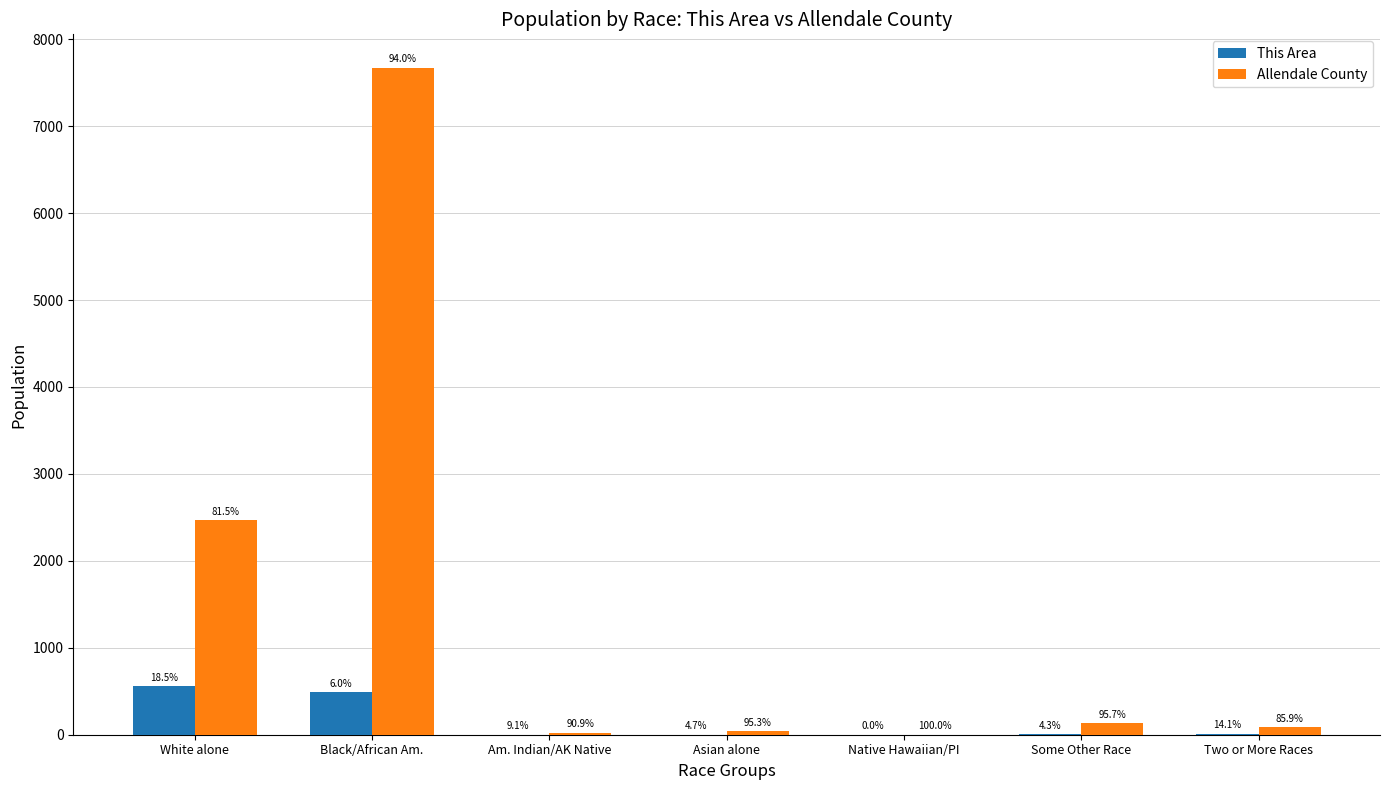

Reading right to left, extract all data points from this chart.

This Area: Two or More Races=14	Some Other Race=6	Native Hawaiian/PI=0	Asian alone=2	Am. Indian/AK Native=2	Black/African Am.=486	White alone=558
Allendale County: Two or More Races=85	Some Other Race=134	Native Hawaiian/PI=2	Asian alone=41	Am. Indian/AK Native=20	Black/African Am.=7672	White alone=2465